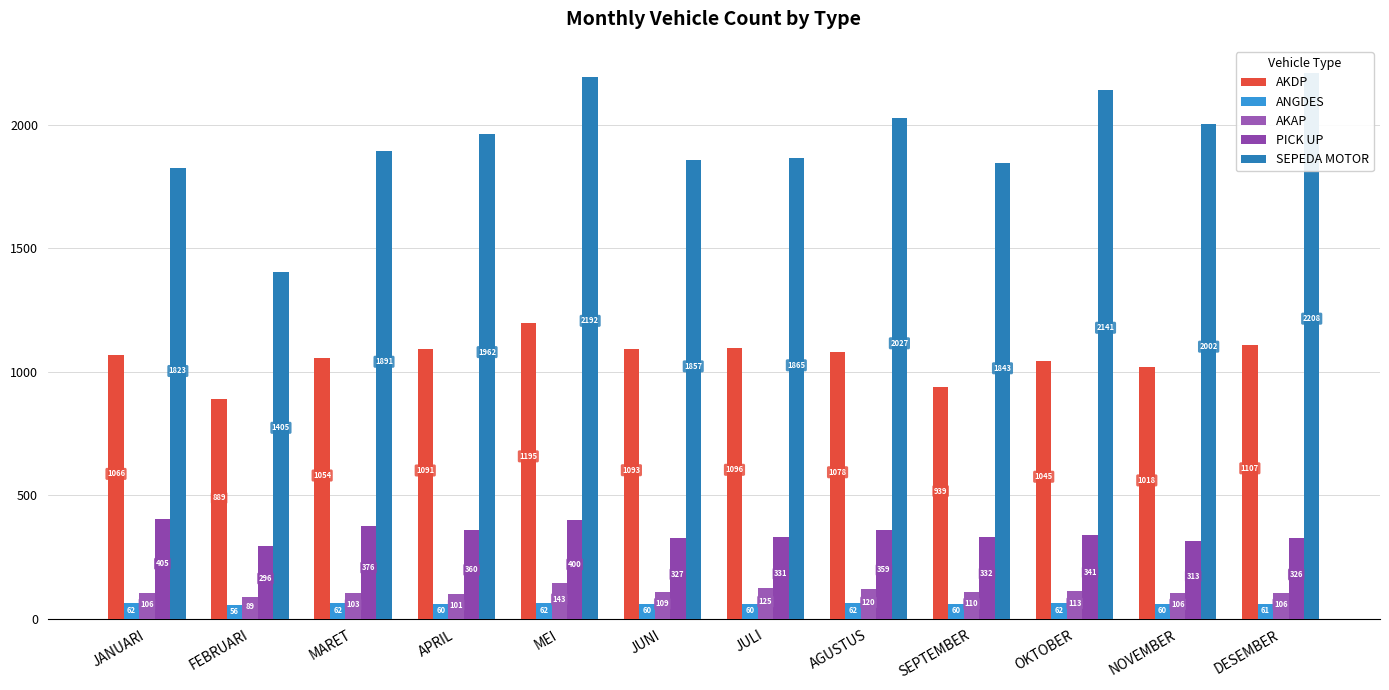

Are the bars grouped side by side (vs. stacked)?

Yes